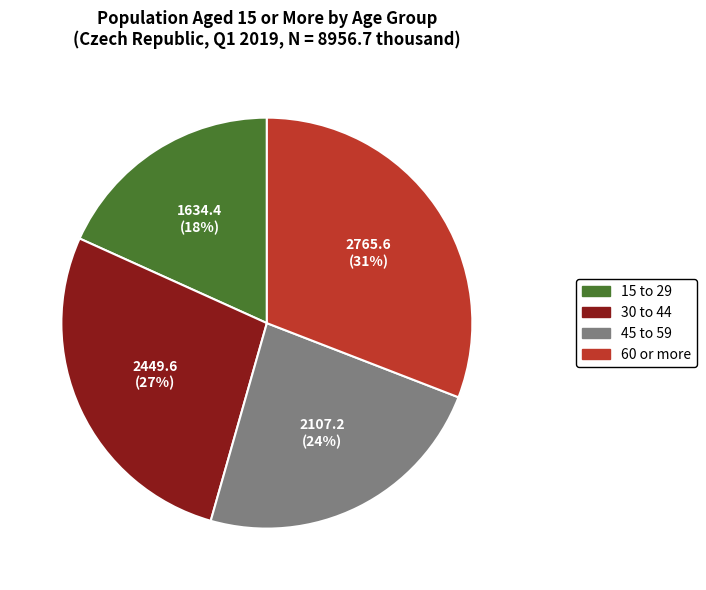

Is there a majority slice in this chart?

No